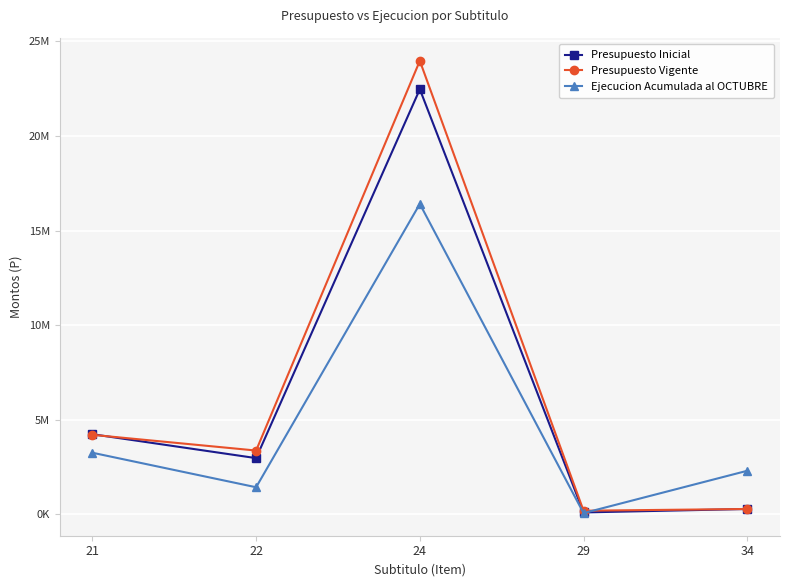

Read the Presupuesto Vigente value at 34, to the nearest 10.

290920